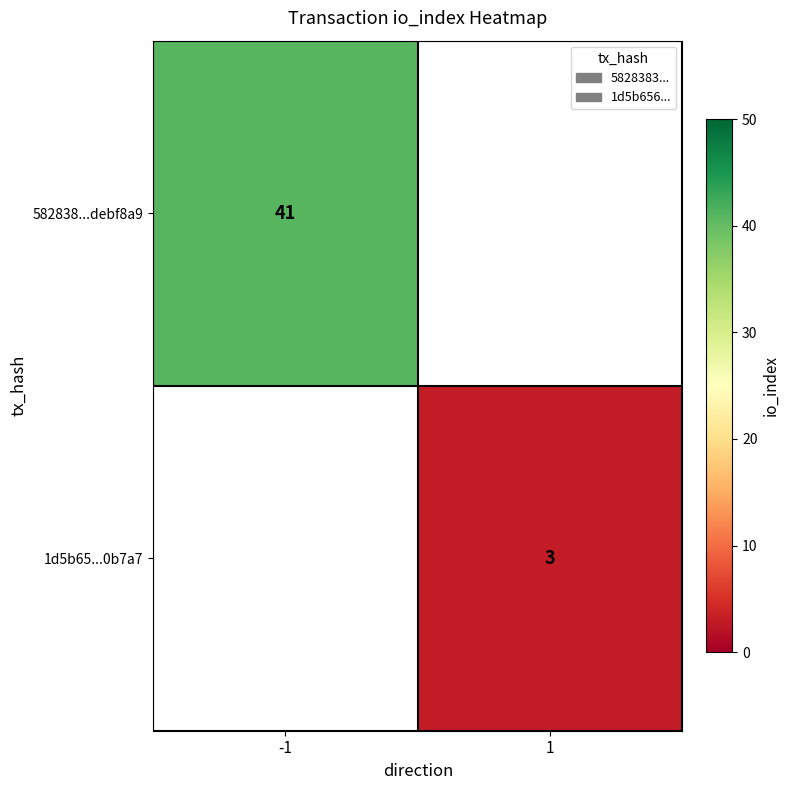

Is the value of 582838...debf8a9 at -1 greater than the value of 1d5b65...0b7a7 at 1?

Yes